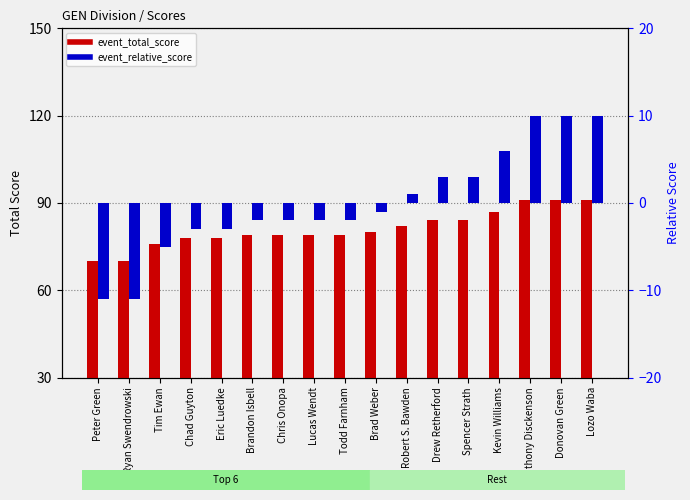

Which series has the largest total across all categories?

event_total_score